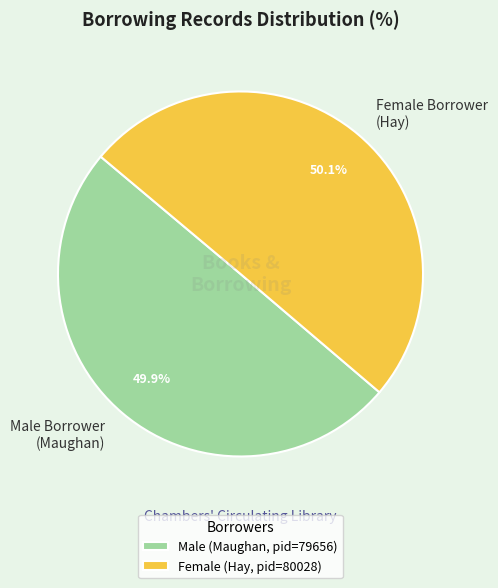

Approximately how many times larger is the value at Female Borrower (Hay) compared to Male Borrower (Maughan)?

1.0